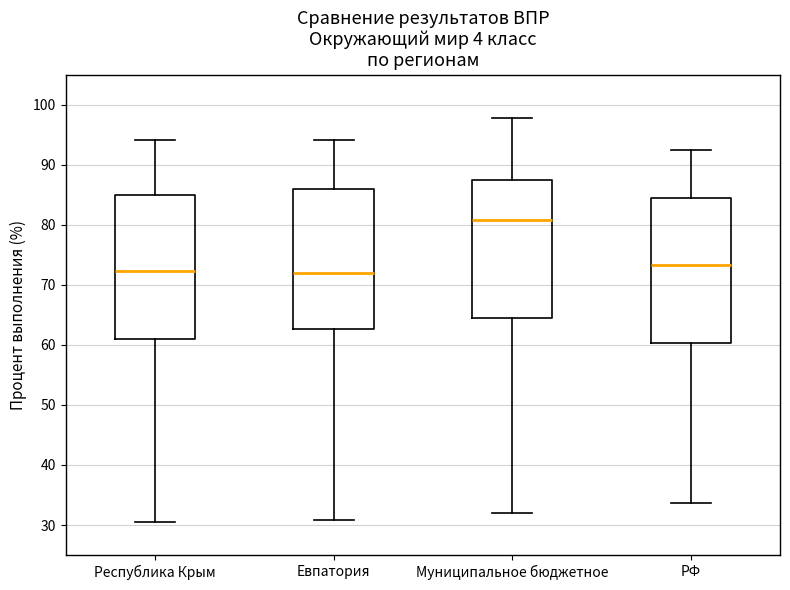

Where does the median line of the box for РФ sit on the y-axis? The values are not printed on the chart, so give them approximately, as read against the axis.

73